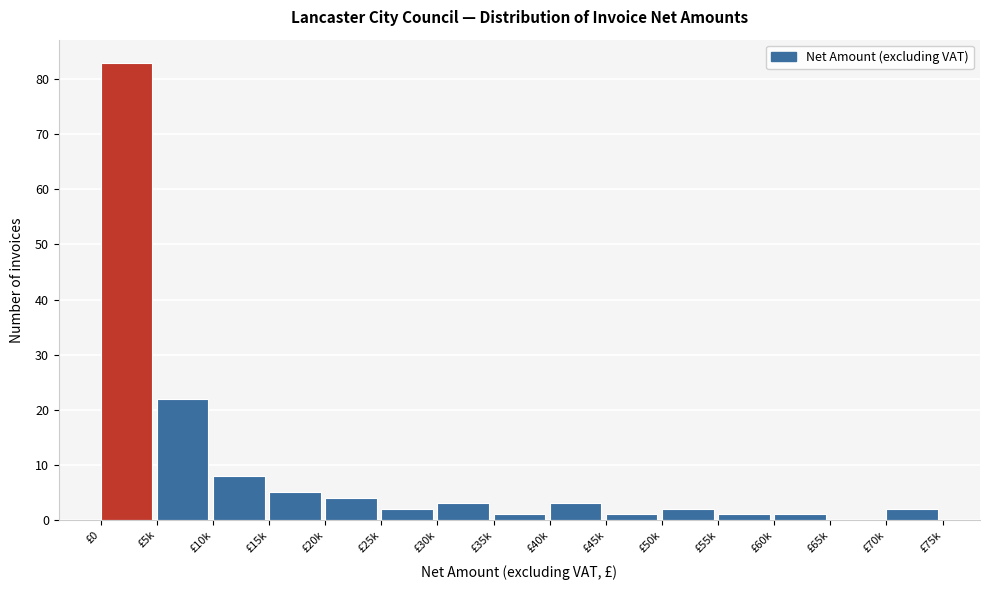

Reading left to right, transcribe all the data shown in this chart.

£0=83	£5k=22	£10k=8	£15k=5	£20k=4	£25k=2	£30k=3	£35k=1	£40k=3	£45k=1	£50k=2	£55k=1	£60k=1	£65k=0	£70k=2